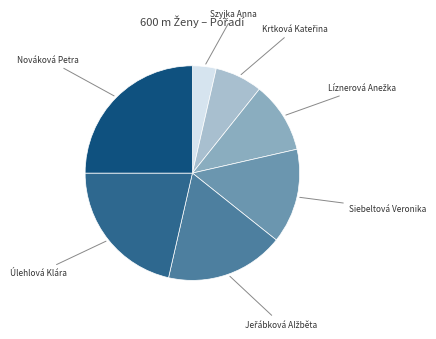

Count the number of slices in the pie.

7